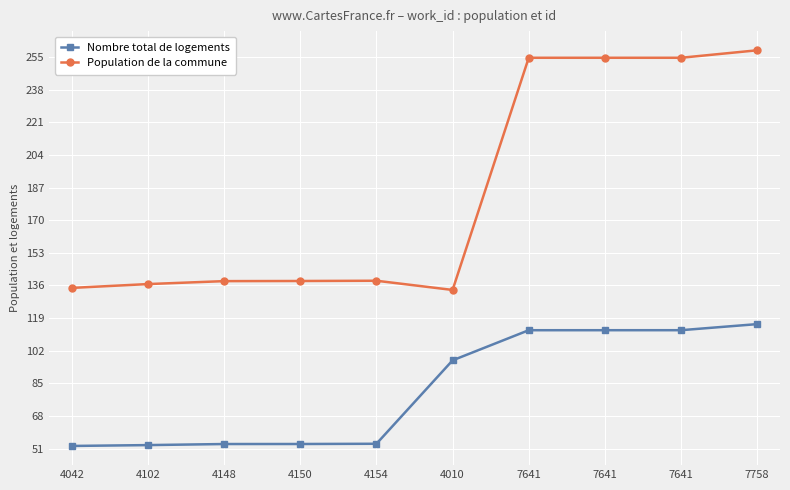

True or false: Population de la commune and Nombre total de logements intersect in this chart.

False